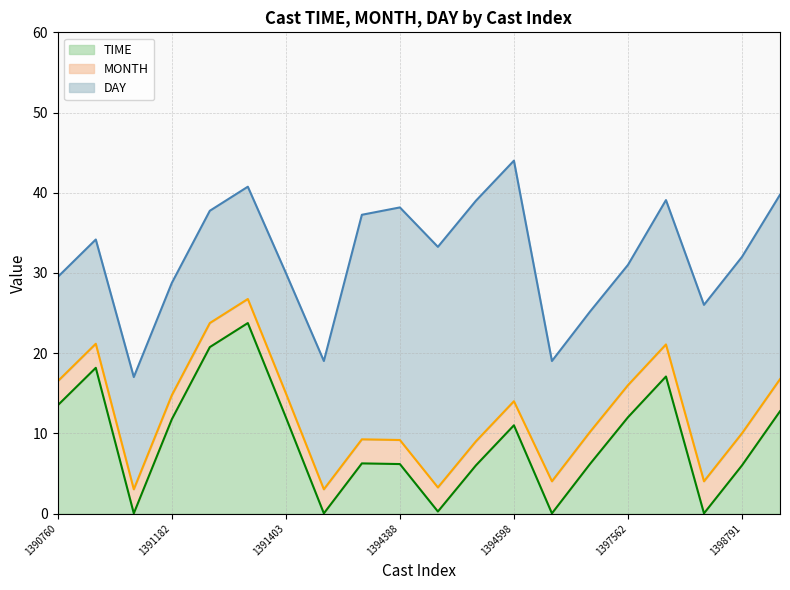

What is the difference between the second highest and second lowest values in the MONTH series?

1.0